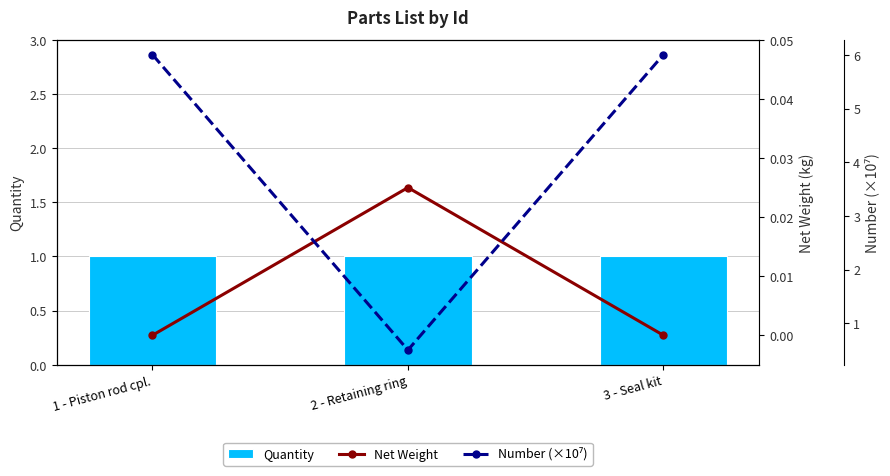

What is the average value of the Quantity series?

1.0